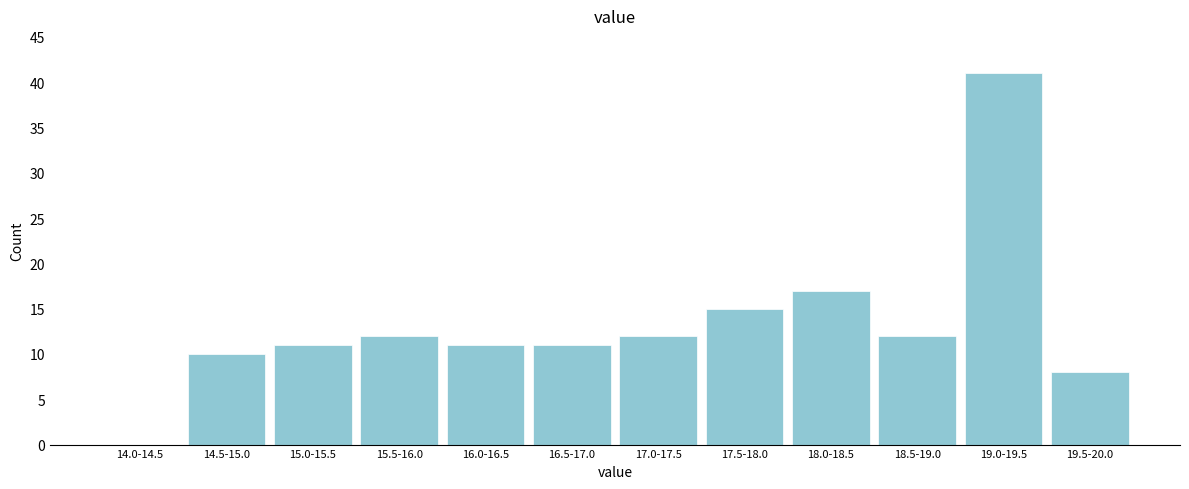

Reading left to right, what are all the values shown in this chart?

14.0-14.5=0	14.5-15.0=10	15.0-15.5=11	15.5-16.0=12	16.0-16.5=11	16.5-17.0=11	17.0-17.5=12	17.5-18.0=15	18.0-18.5=17	18.5-19.0=12	19.0-19.5=41	19.5-20.0=8